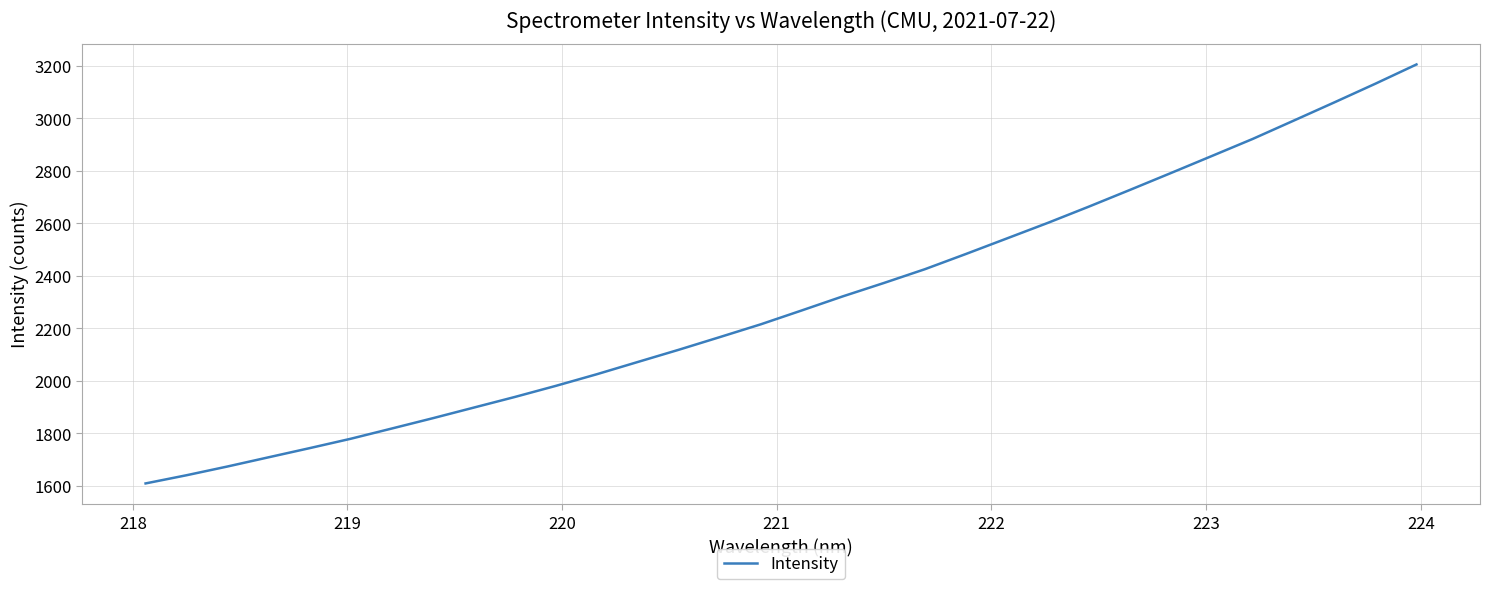

What is the smallest value displayed?

1609.5